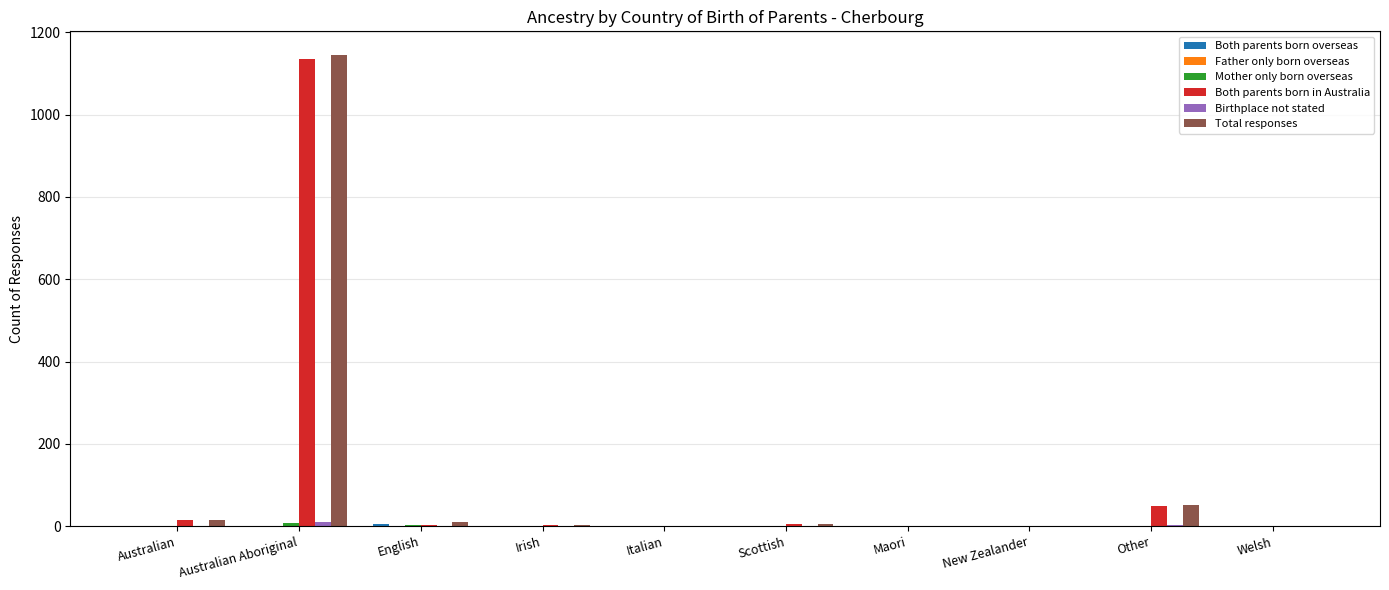

What is the maximum value shown in the chart?

1145